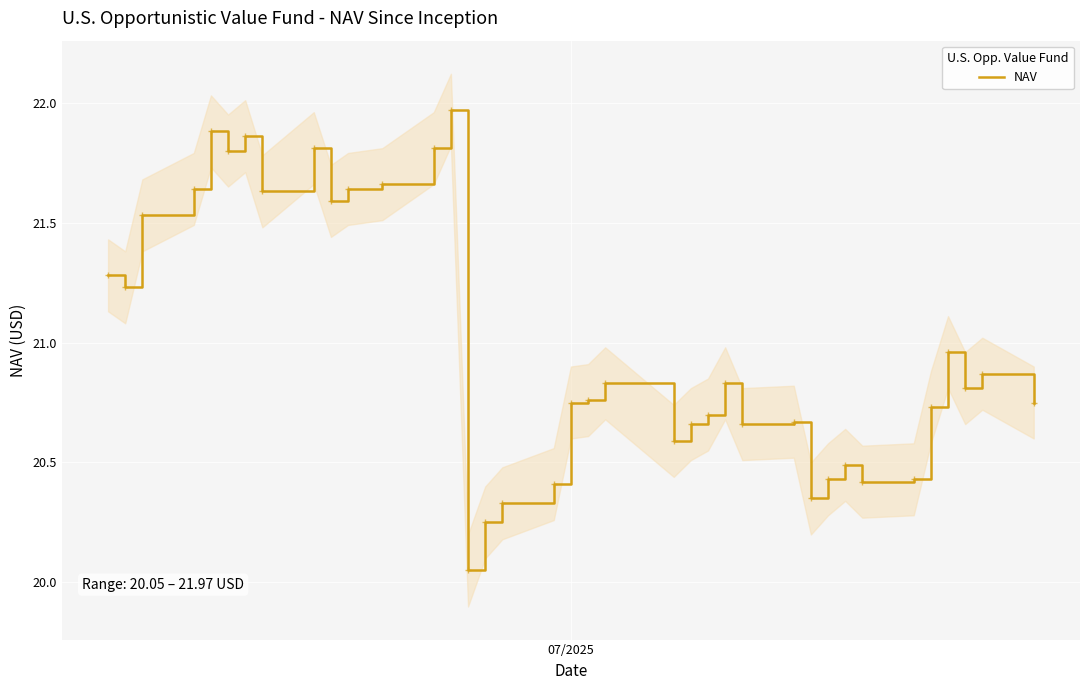

Reading right to left, transcribe all the data shown in this chart.

20.8	20.9	20.8	21.0	20.7	20.4	20.4	20.5	20.4	20.4	20.7	20.7	20.8	20.7	20.7	20.6	20.8	20.8	20.8	20.4	20.3	20.2	20.1	22.0	21.8	21.7	21.6	21.6	21.8	21.6	21.9	21.8	21.9	21.6	21.5	21.2	21.3